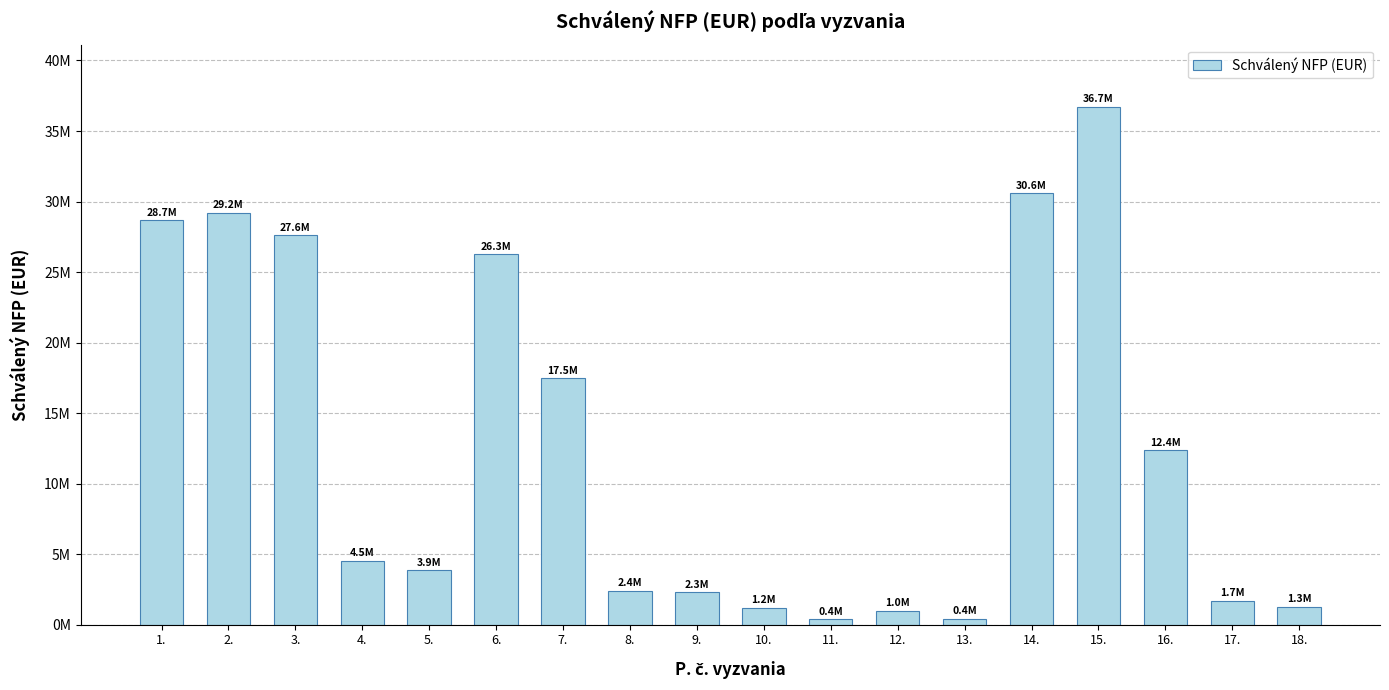

How many bars are there in total?

18